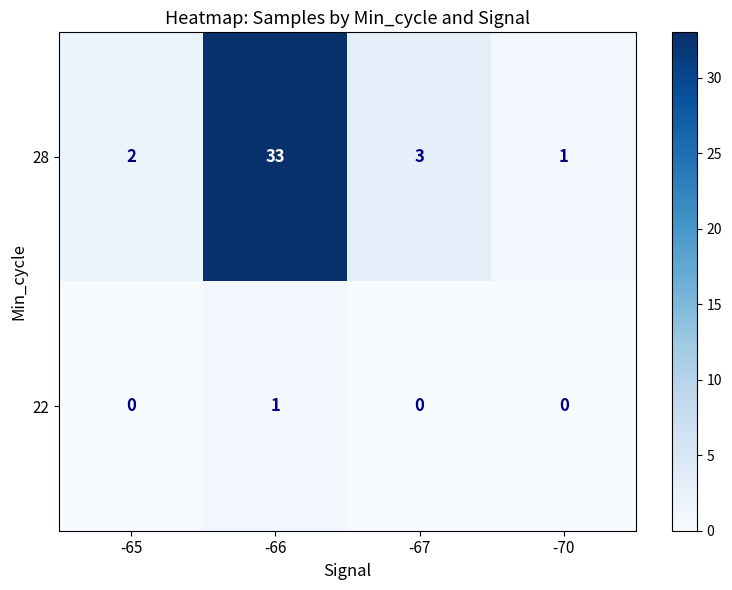

Rank the series by their average value, from highest to lowest.

28, 22